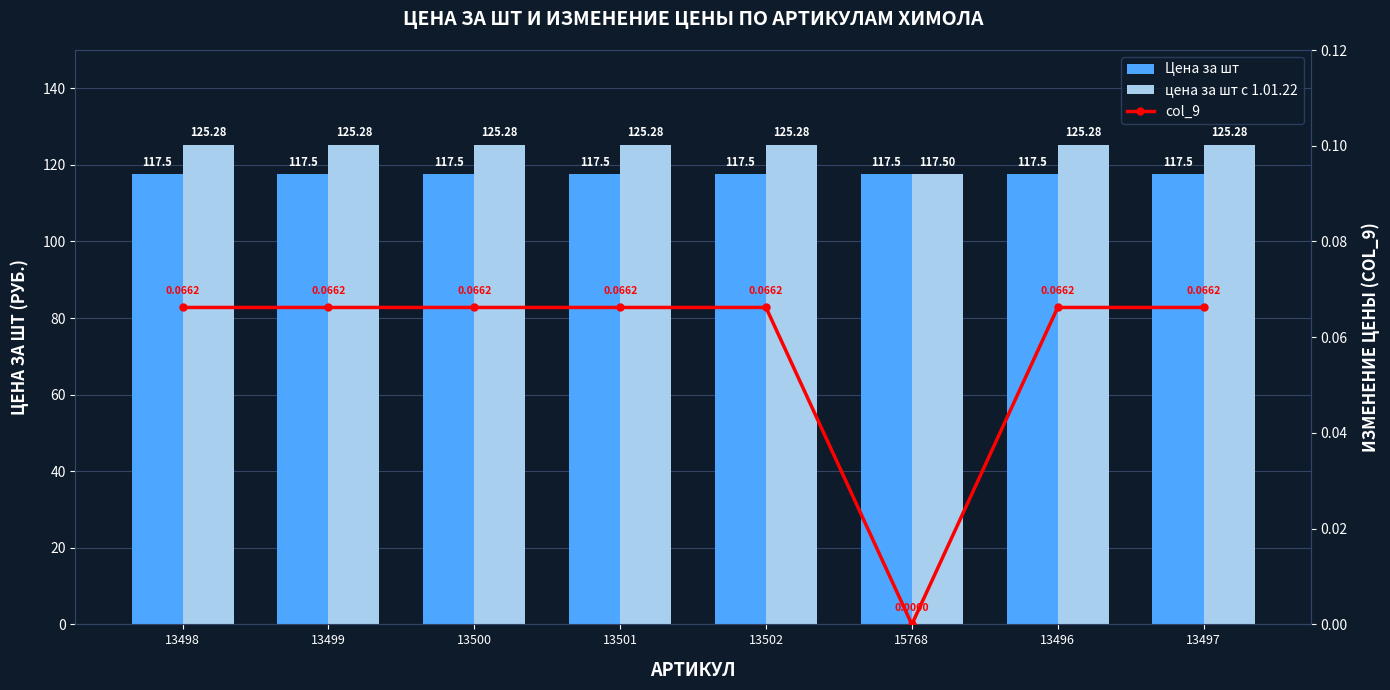

Reading left to right, transcribe all the data shown in this chart.

Цена за шт: 13498=117.5	13499=117.5	13500=117.5	13501=117.5	13502=117.5	15768=117.5	13496=117.5	13497=117.5
цена за шт с 1.01.22: 13498=125.3	13499=125.3	13500=125.3	13501=125.3	13502=125.3	15768=117.5	13496=125.3	13497=125.3
col_9: 13498=0.1	13499=0.1	13500=0.1	13501=0.1	13502=0.1	15768=0.0	13496=0.1	13497=0.1